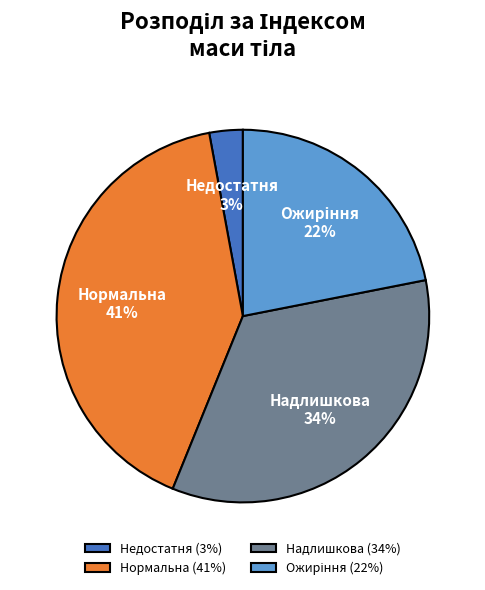

The Надлишкова slice represents 46% of the pie. True or false?

False